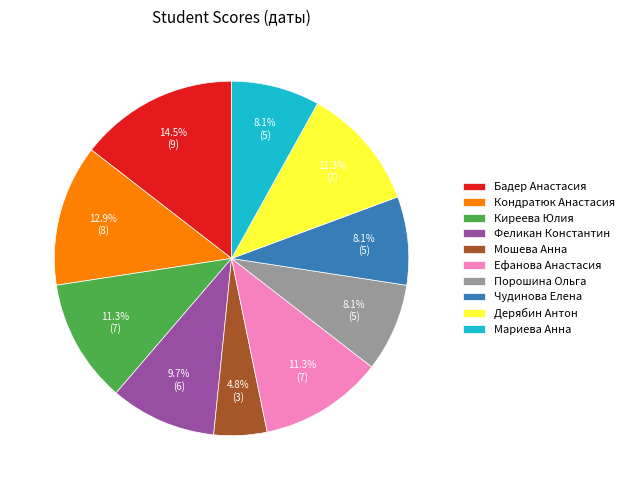

Count the number of slices in the pie.

10